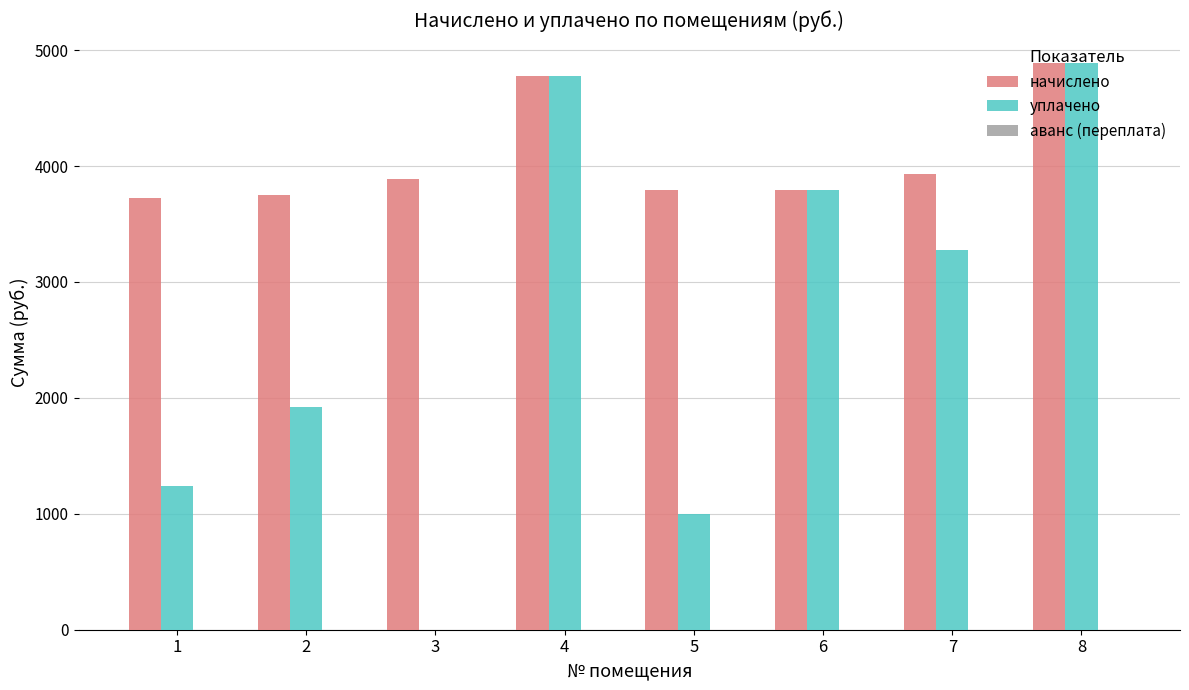

How many values in the начислено series exceed 3892?

4